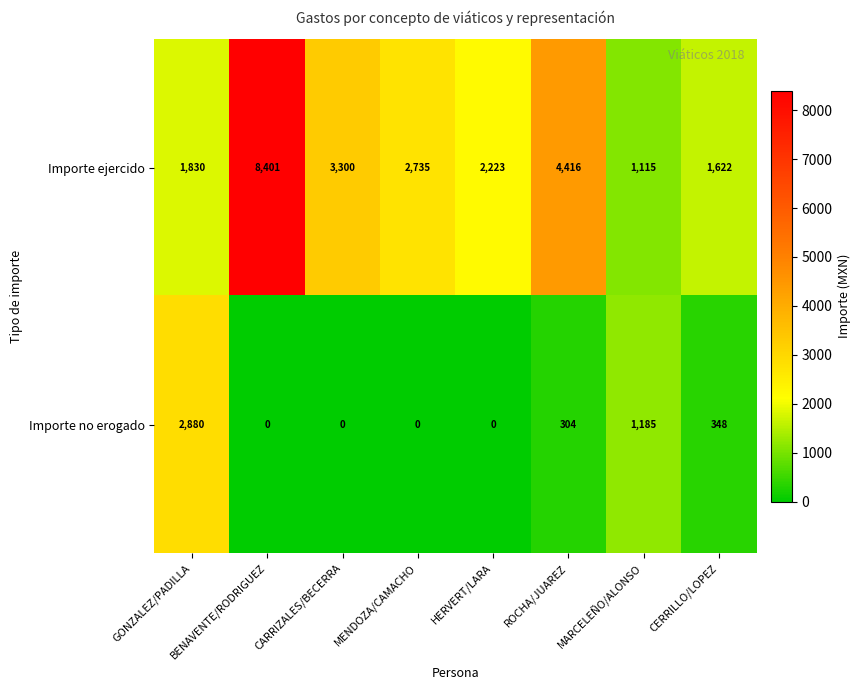

The Importe ejercido series shows 3267 at HERVERT/LARA. True or false?

False